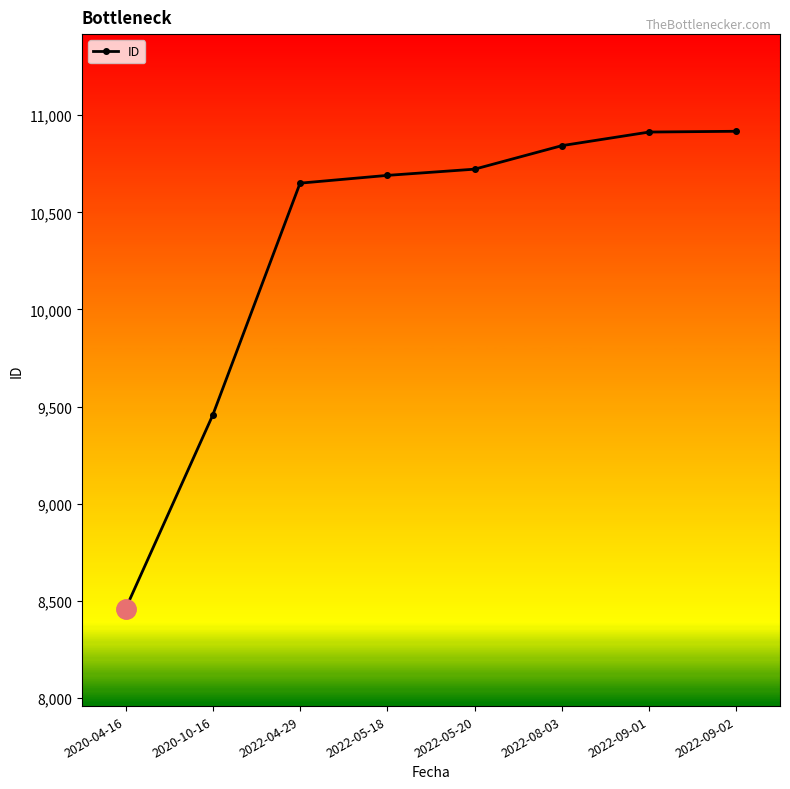

True or false: the data shows 2192 at 2022-05-20.

False